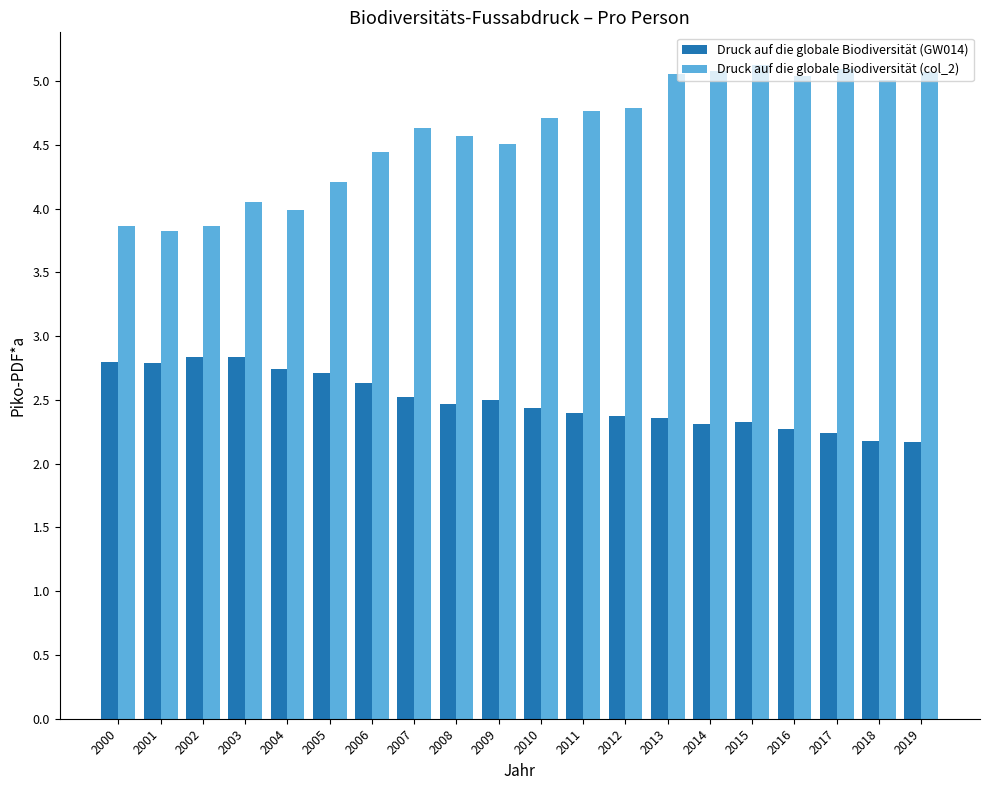

What is the difference between the maximum and minimum values in the Druck auf die globale Biodiversität (GW014) series?

0.7